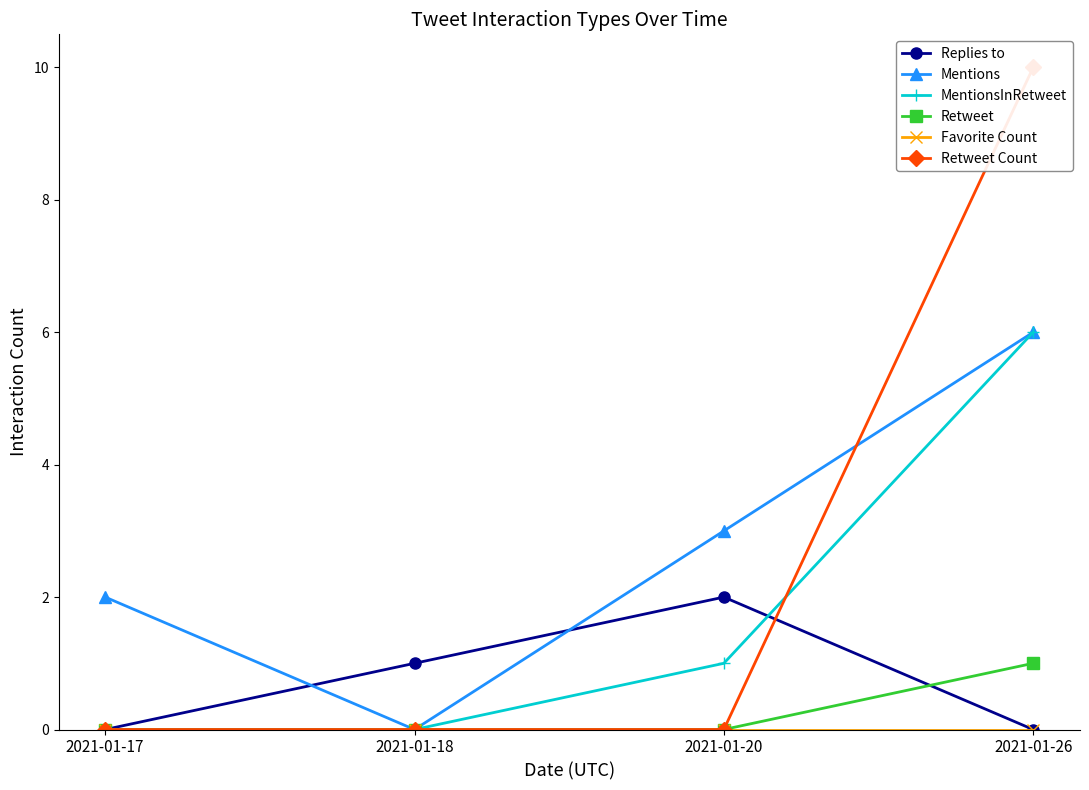

How many Retweet values are between 0 and 1?

4